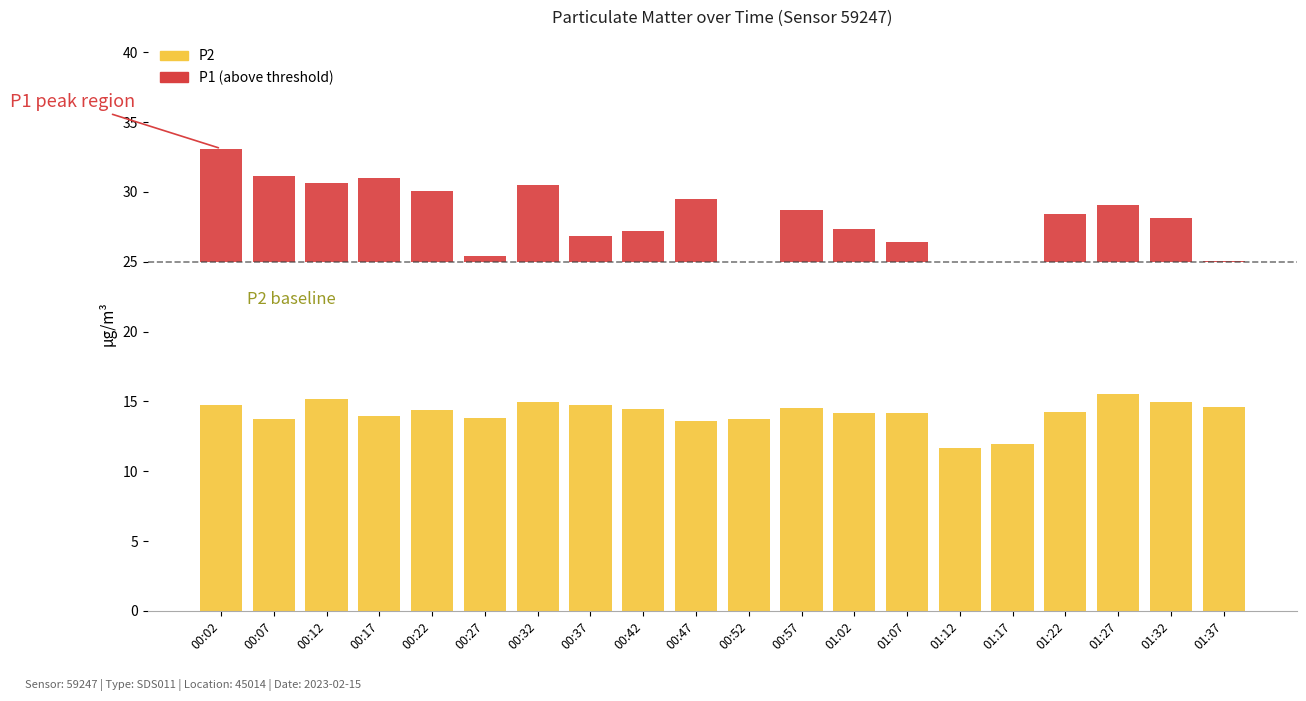

Reading left to right, transcribe all the data shown in this chart.

P2: 00:02=14.8	00:07=13.8	00:12=15.2	00:17=14.0	00:22=14.4	00:27=13.8	00:32=14.9	00:37=14.8	00:42=14.4	00:47=13.6	00:52=13.8	00:57=14.6	01:02=14.2	01:07=14.2	01:12=11.7	01:17=11.9	01:22=14.2	01:27=15.5	01:32=14.9	01:37=14.6
P1 > threshold: 00:02=8.1	00:07=6.1	00:12=5.7	00:17=6.0	00:22=5.1	00:27=0.4	00:32=5.5	00:37=1.9	00:42=2.2	00:47=4.5	00:52=0.0	00:57=3.7	01:02=2.4	01:07=1.4	01:12=0.0	01:17=0.0	01:22=3.4	01:27=4.1	01:32=3.1	01:37=0.0